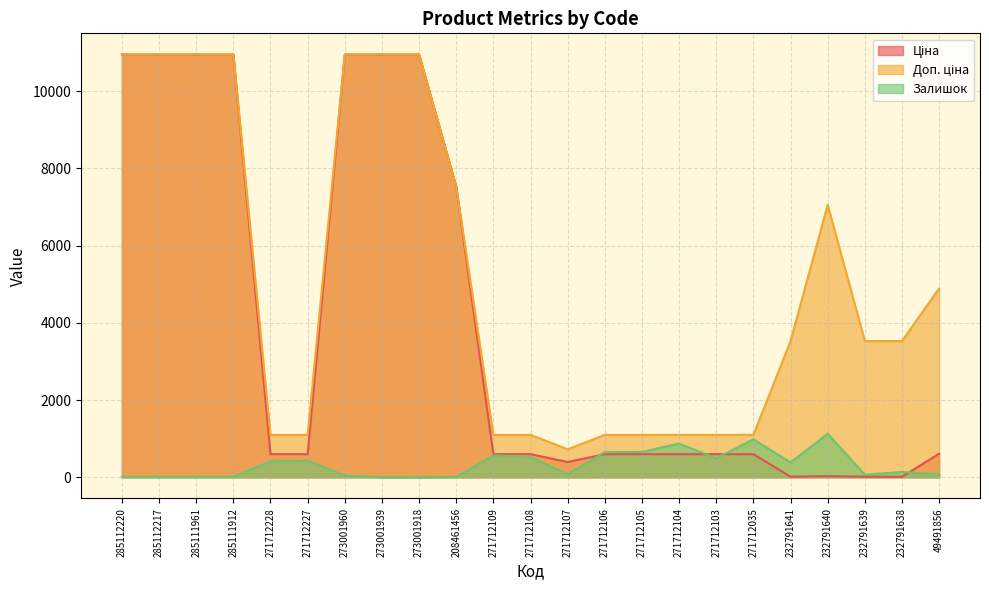

Reading right to left, transcribe all the data shown in this chart.

Ціна: 611.6	15.7	15.7	31.4	15.7	599.9	599.9	599.9	599.9	599.9	395.9	599.9	599.9	7530.7	10952.0	10952.0	10952.0	599.9	599.9	10952.0	10952.0	10952.0	10952.0
Доп. ціна: 4892.6	3529.0	3529.0	7059.0	3529.0	1100.0	1100.0	1100.0	1100.0	1100.0	726.0	1100.0	1100.0	7530.7	10952.0	10952.0	10952.0	1100.0	1100.0	10952.0	10952.0	10952.0	10952.0
Залишок: 78.0	140.0	68.0	1129.0	387.0	983.0	496.0	875.0	658.0	653.0	85.0	524.0	567.0	11.0	0.0	2.0	46.0	433.0	414.0	18.0	17.0	18.0	18.0